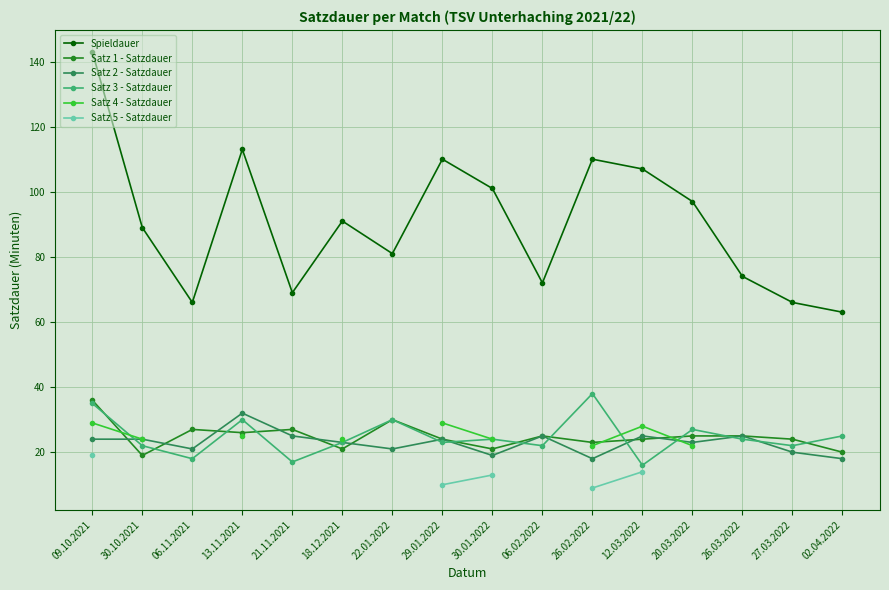

True or false: Satz 2 - Satzdauer and Spieldauer intersect in this chart.

False